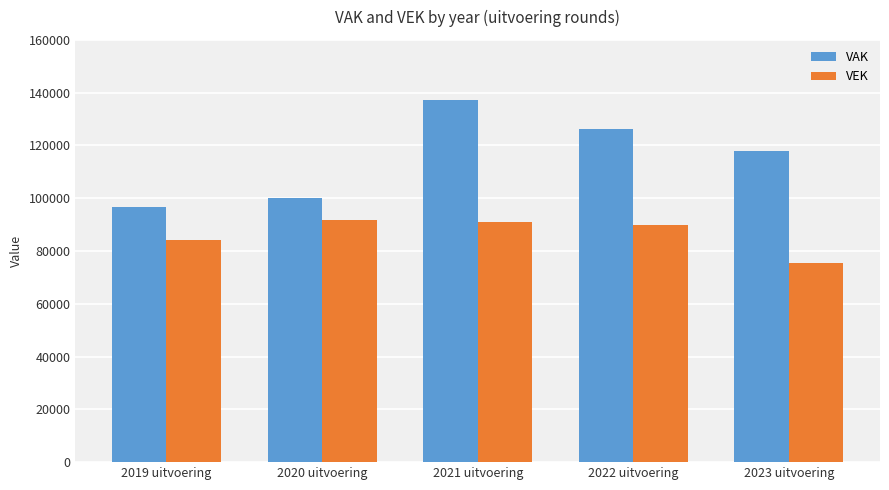

Is the value of VAK at 2019 uitvoering greater than the value of VEK at 2019 uitvoering?

Yes